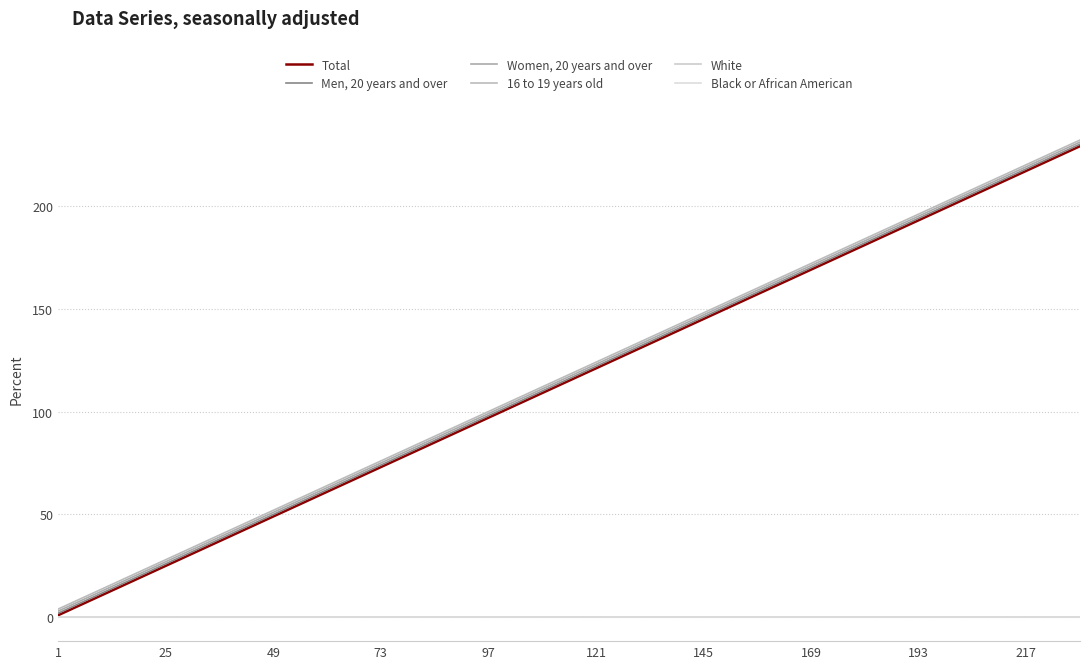

What is the difference between the maximum and minimum values in the Men, 20 years and over series?

228